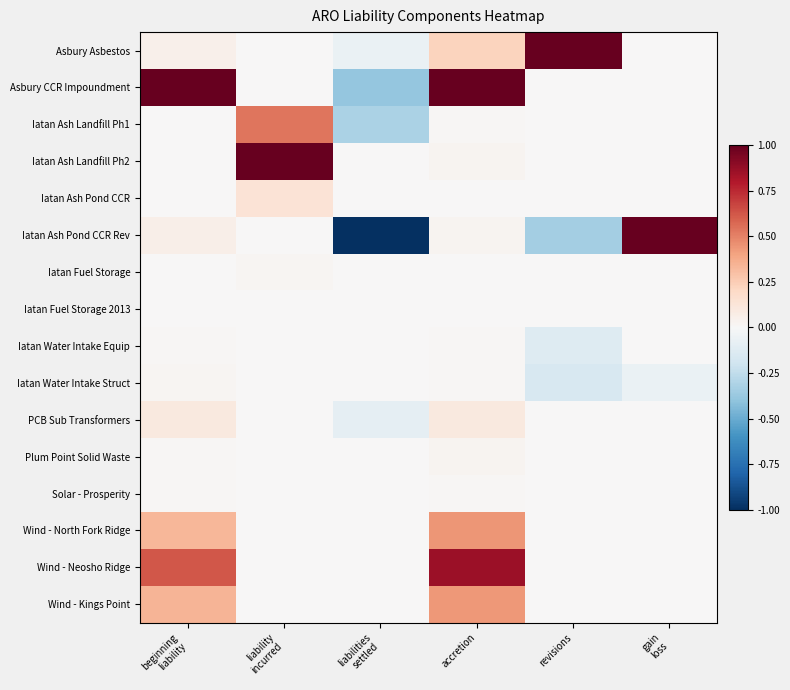

Count the number of categories in the chart.

6